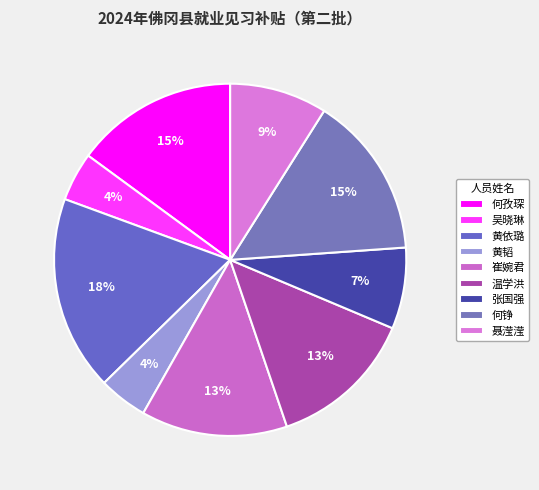

How many slices are in this pie chart?

9